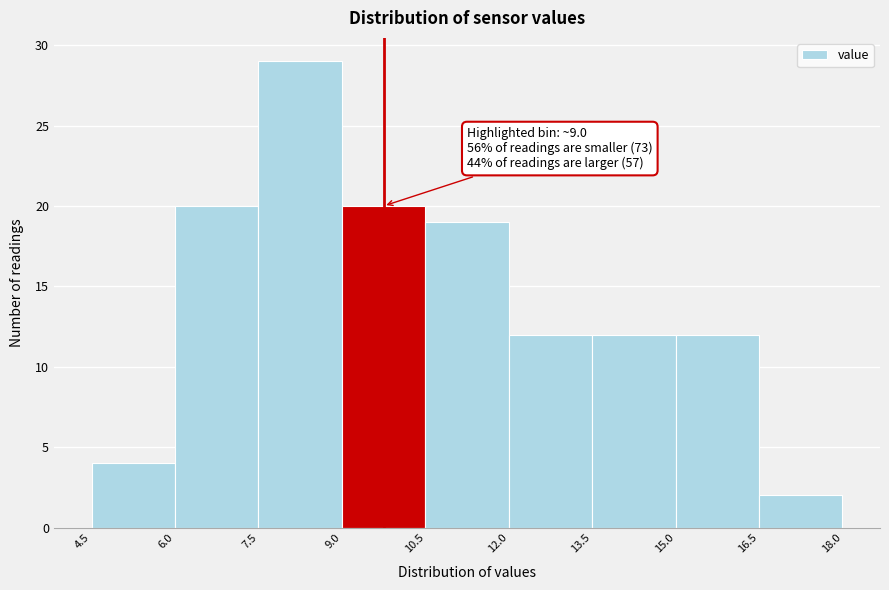

Which range on the x-axis has the tallest bar?

7.5 to 9.0